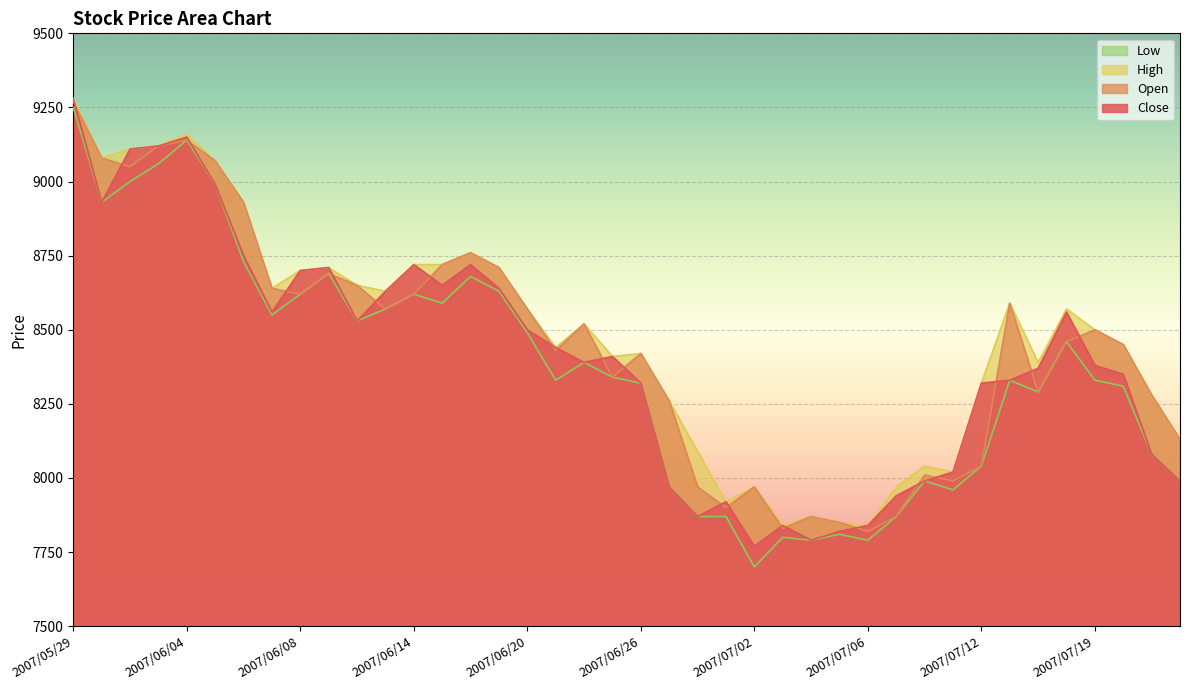

Reading right to left, what are all the values shown in this chart?

Close: 7990	8080	8350	8380	8560	8370	8330	8320	8020	7990	7940	7840	7820	7790	7840	7770	7920	7870	7970	8320	8410	8390	8440	8500	8640	8720	8650	8720	8630	8530	8710	8700	8560	8750	8990	9150	9120	9110	8930	9280
Open: 8130	8280	8450	8500	8460	8290	8590	8040	7990	8010	7870	7820	7850	7870	7830	7970	7900	7970	8260	8420	8340	8520	8430	8570	8710	8760	8720	8620	8570	8650	8690	8620	8640	8930	9070	9140	9120	9050	9080	9270
High: 8130	8280	8450	8500	8570	8390	8590	8320	8020	8040	7970	7840	7850	7870	7840	7970	7920	8090	8260	8420	8410	8520	8440	8570	8710	8760	8720	8720	8630	8650	8710	8700	8640	8930	9070	9160	9120	9110	9080	9280
Low: 7990	8080	8310	8330	8460	8290	8330	8040	7960	7990	7870	7790	7810	7790	7800	7700	7870	7870	7970	8320	8340	8390	8330	8490	8630	8680	8590	8620	8570	8530	8690	8620	8550	8730	8990	9140	9060	9000	8930	9250